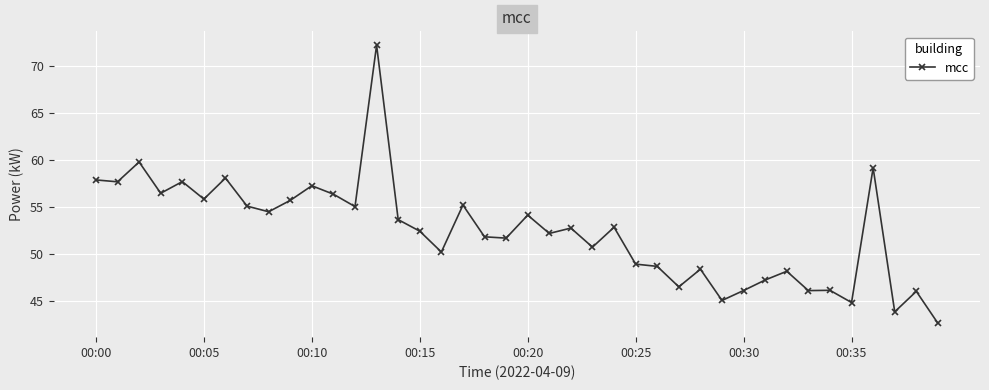

What is the maximum value shown in the chart?

72.3